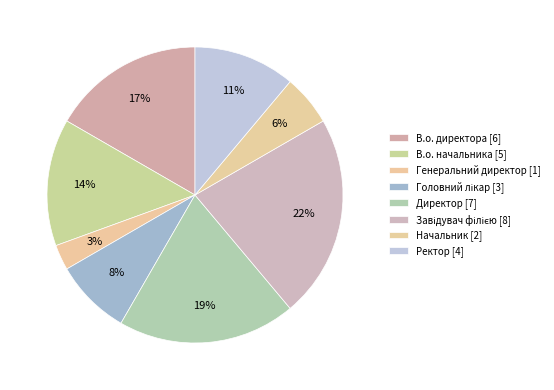

Combined, do В.о. начальника and Генеральний директор account for over 50%?

No